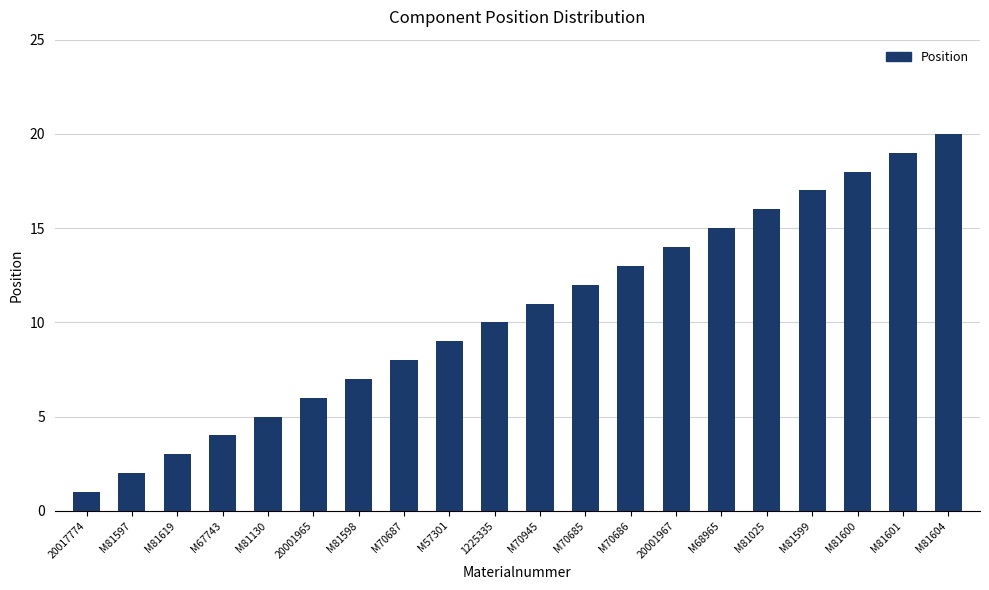

What is the approximate value at M70685?

12